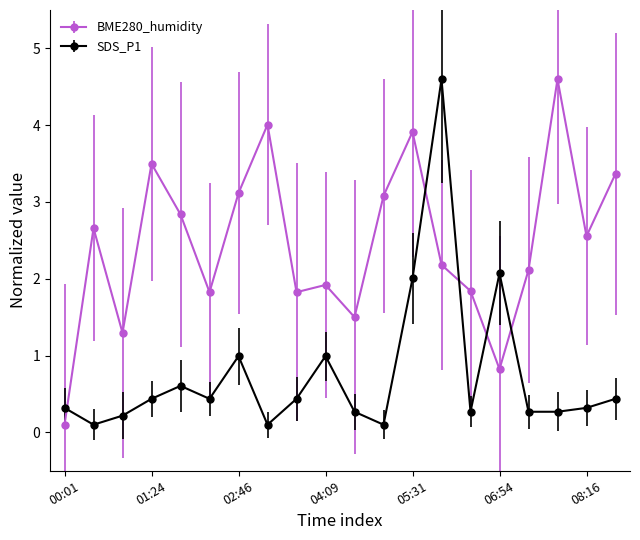

True or false: BME280_humidity has more than 0 points higher than both neighbors.

True